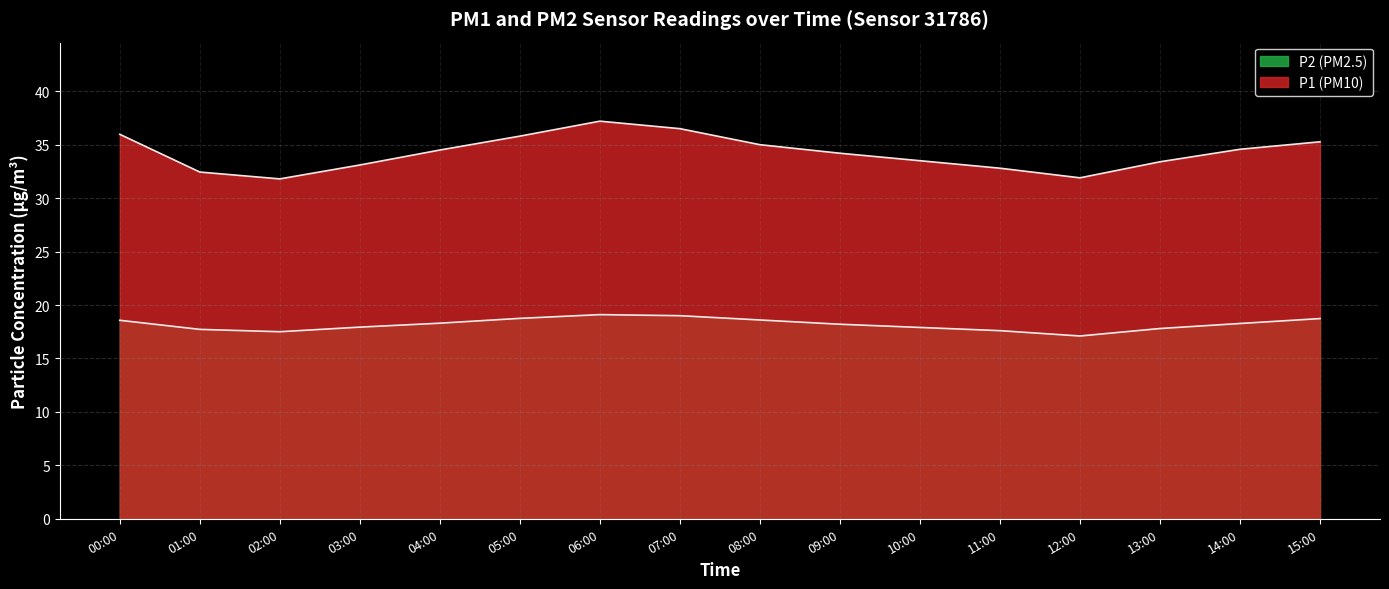

List the series in order of their peak value, lowest first.

P2, P1